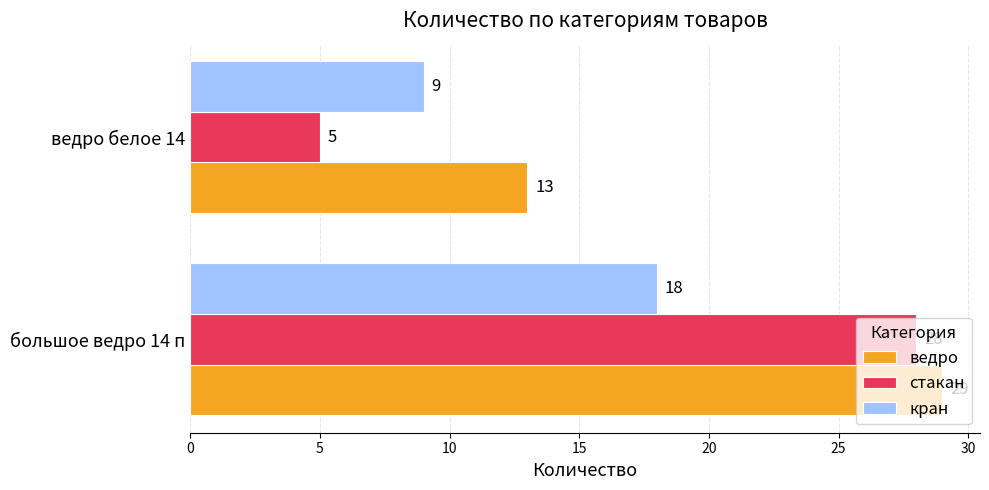

What is the minimum value for кран?

9